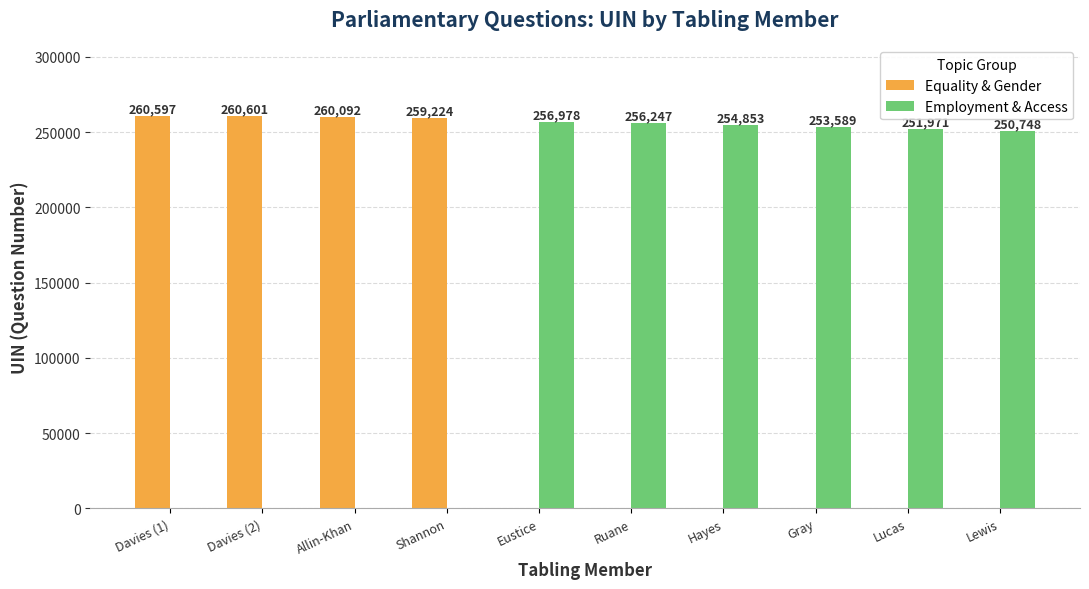

Are the bars horizontal?

No